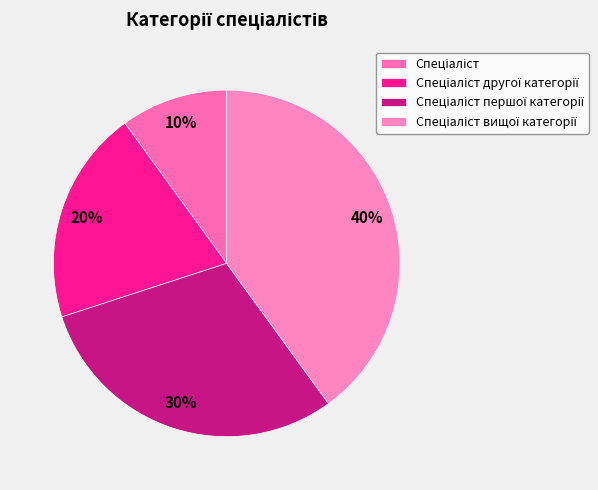

To the nearest percent, what percentage of the pie is Спеціаліст?

10%